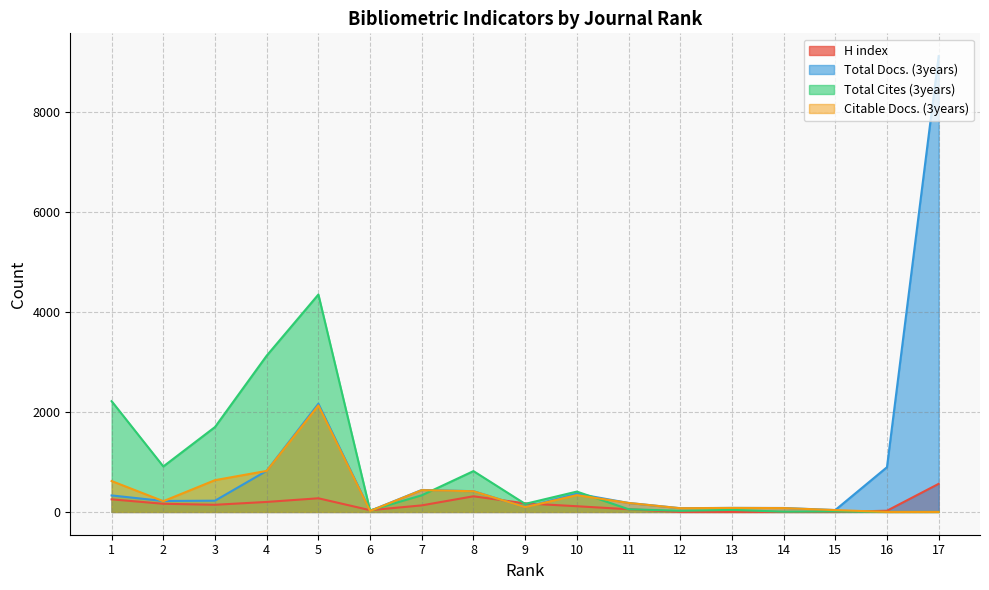

What is the value of the Total Cites (3years) point at the 4th from the left?

3127